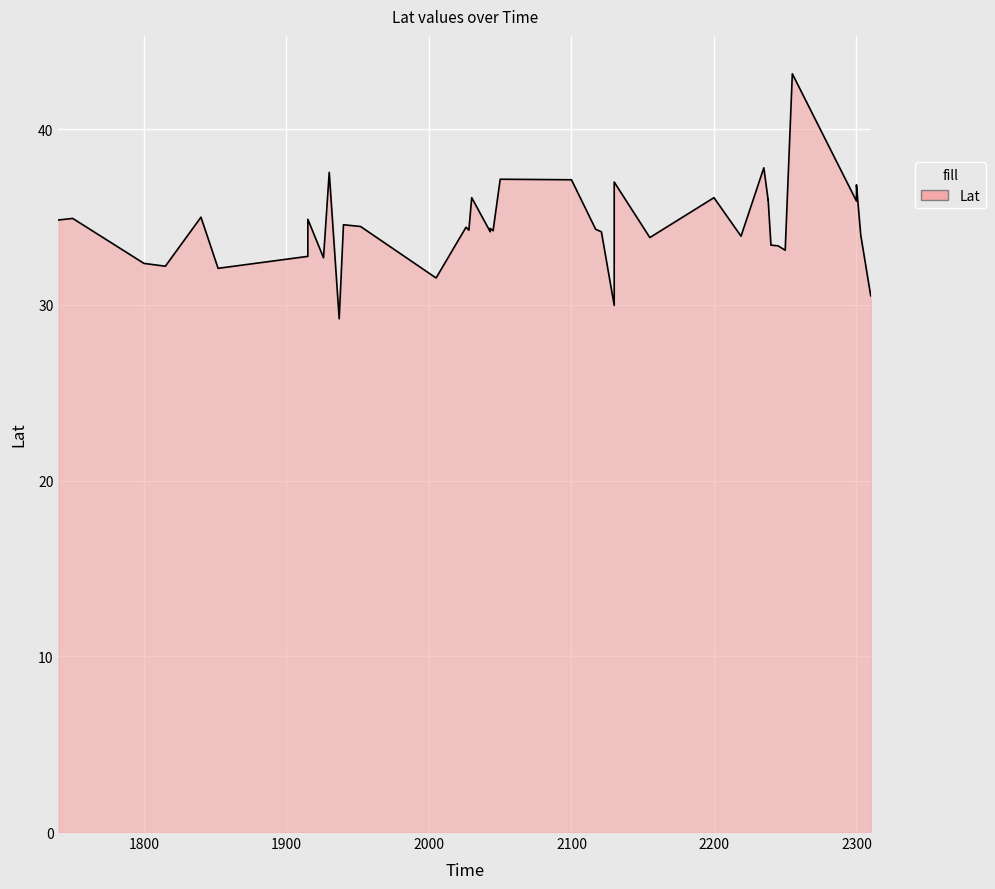

True or false: the data shows 36.1 at 2200.

True